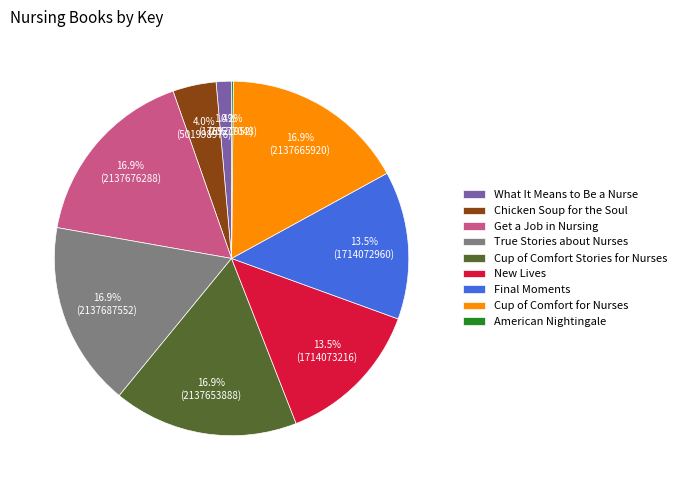

What percentage is the Chicken Soup for the Soul slice, to the nearest percent?

4%